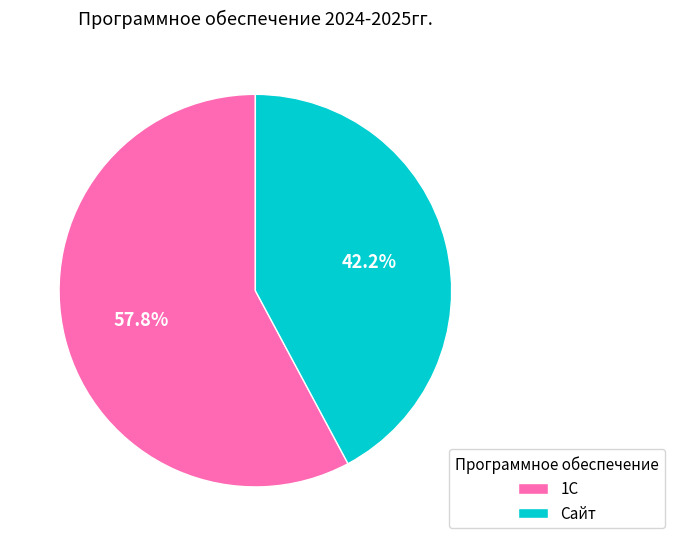

Is there a majority slice in this chart?

Yes